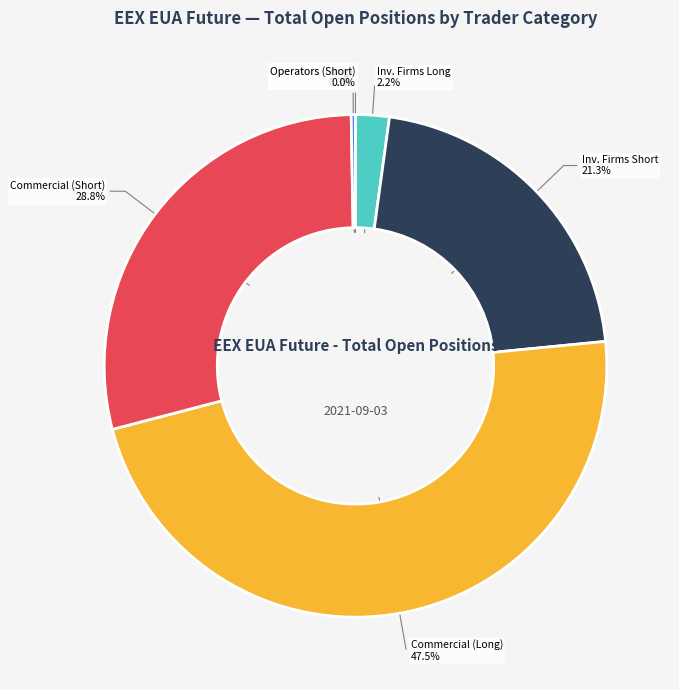

Between Inv. Firms Long and Commercial (Short), which is larger?

Commercial (Short)